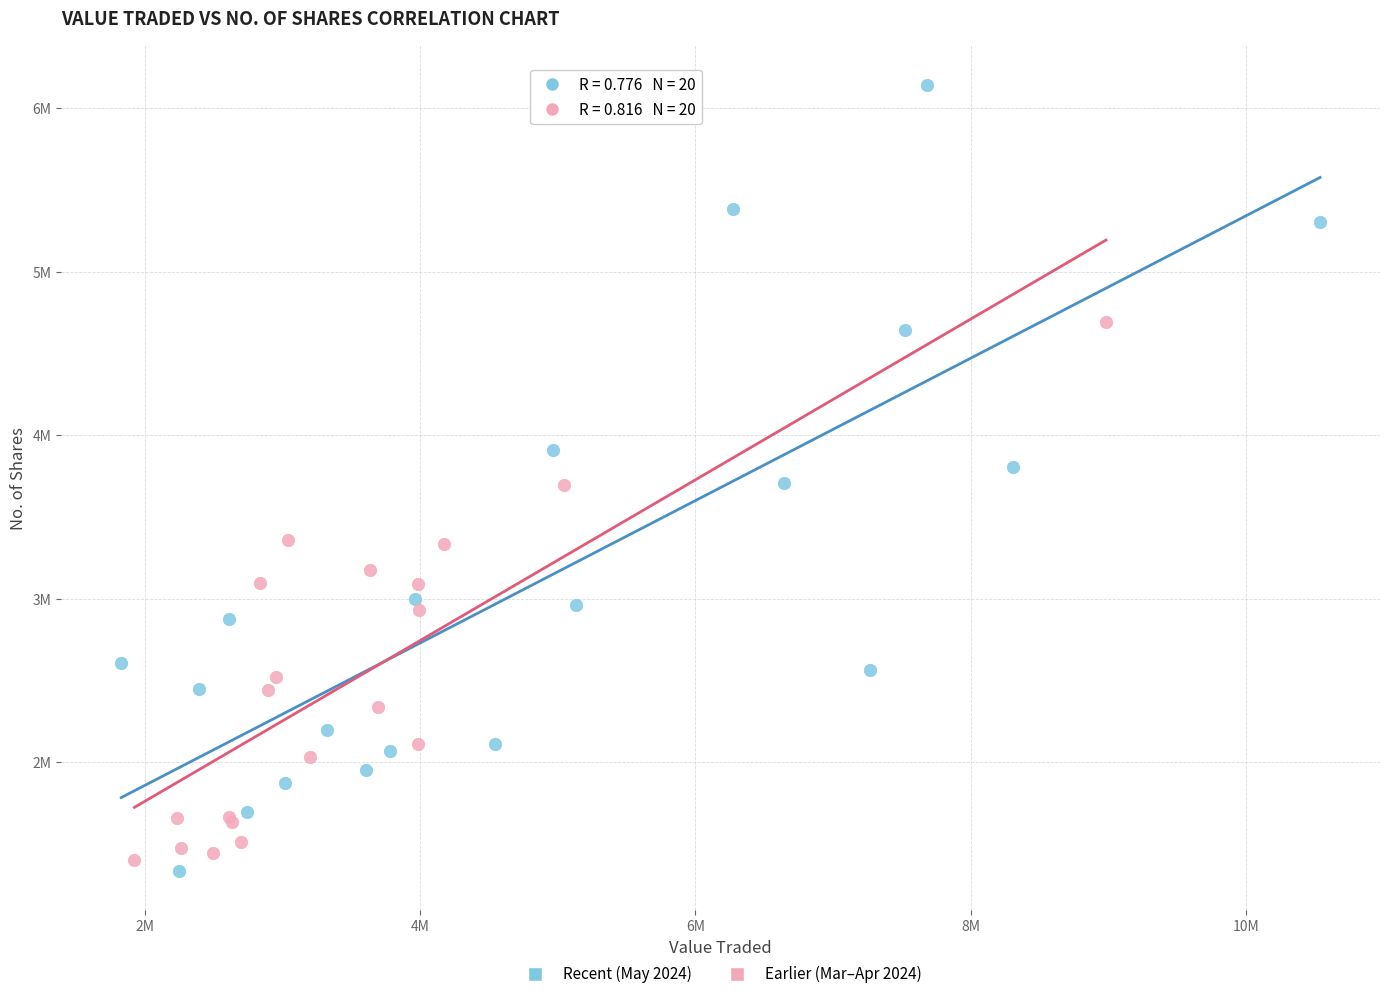

Which series has the largest Y range (max minus min)?

Recent (May 2024)